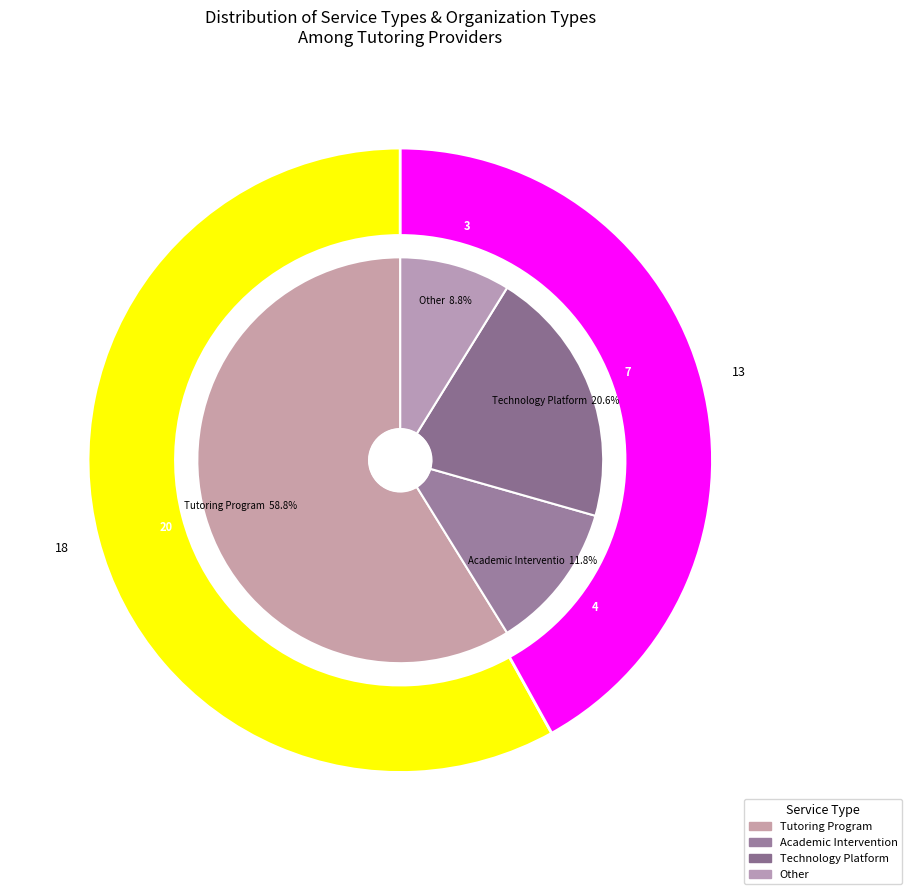

Count the number of slices in the pie.

4